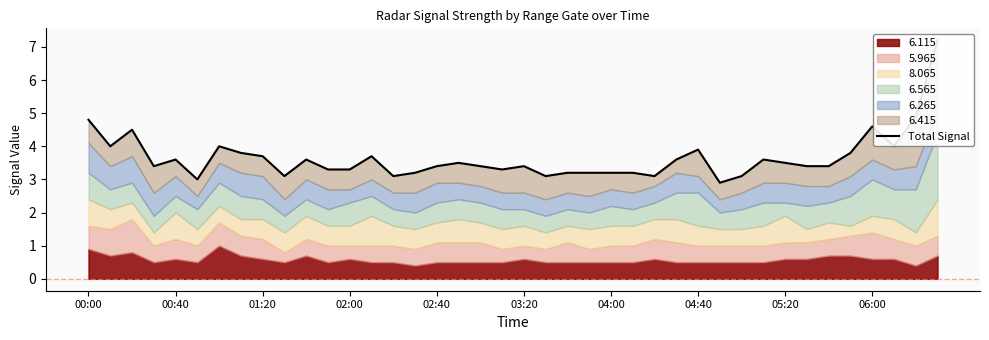

True or false: the data has more than 2 interior local peaks.

True